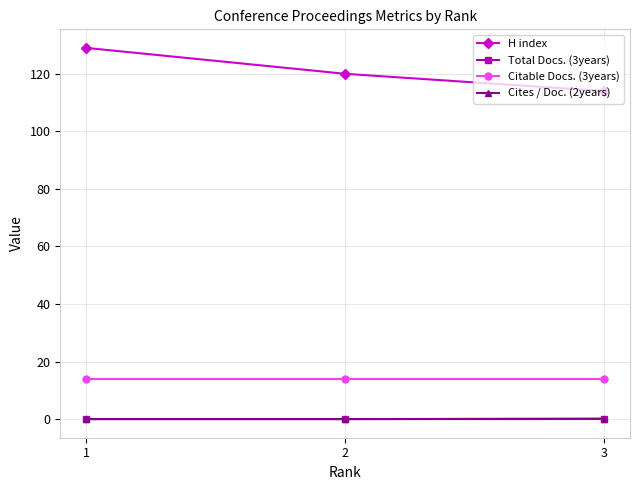

What is the sum of all Citable Docs. (3years) values?

42.0